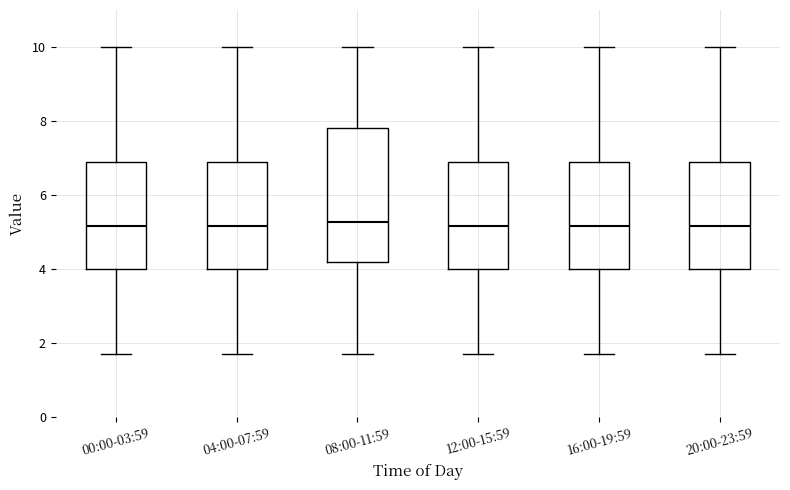

Comparing the boxes themselves (not the whiskers), which one is the tallest?

08:00-11:59